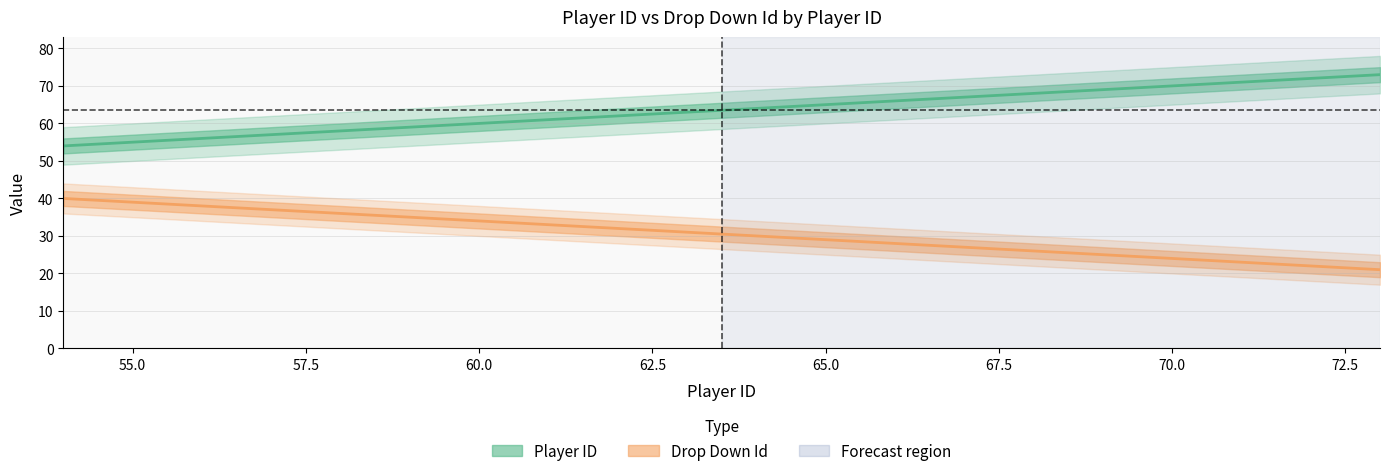

True or false: Player ID and Drop Down Id intersect in this chart.

False